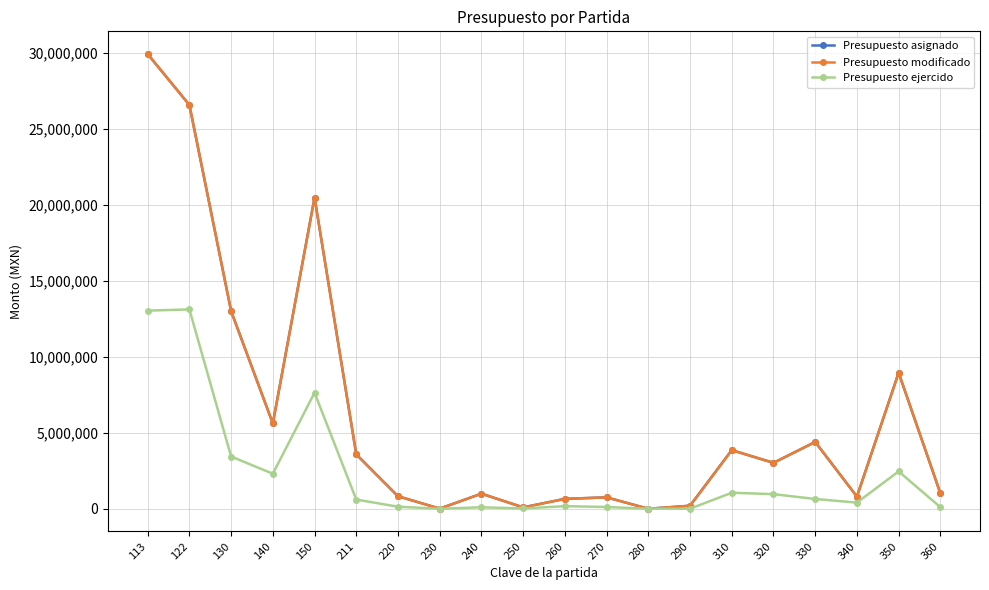

Count the number of categories in the chart.

20